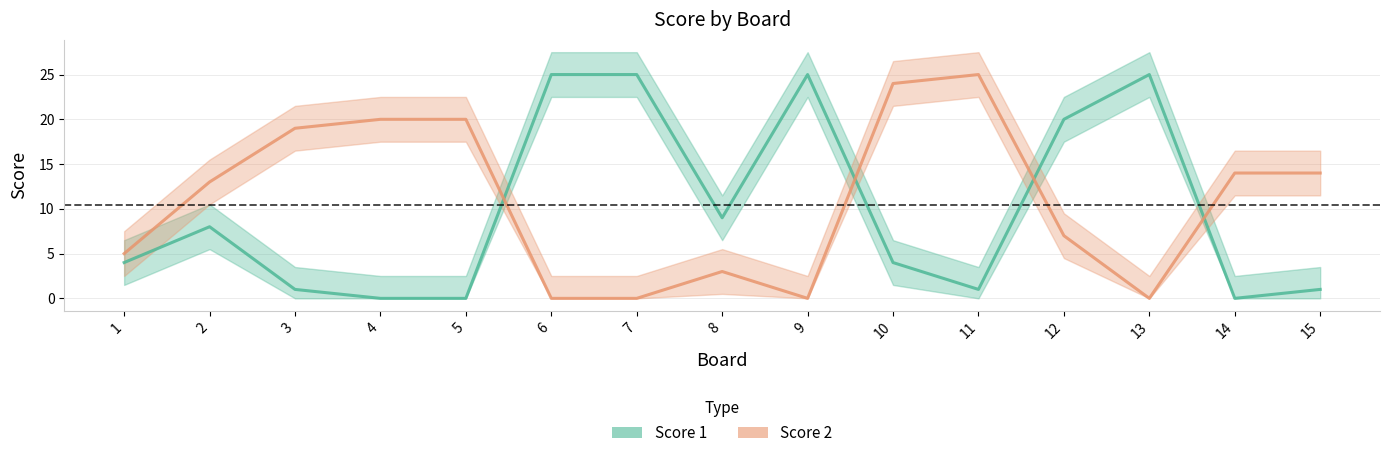

Where is the first local maximum for Score 1?

2